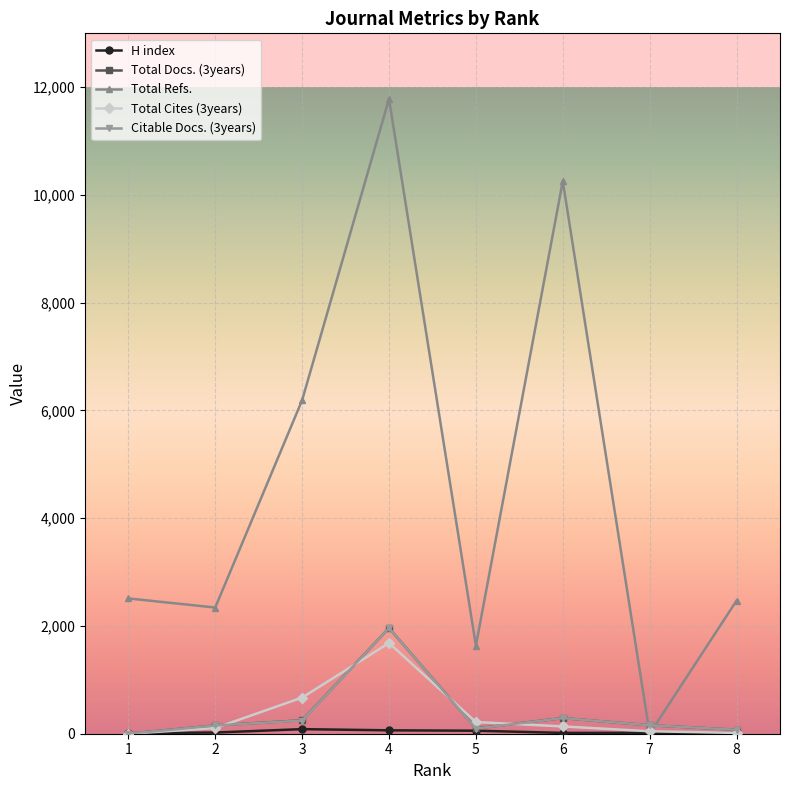

The Total Refs. series shows 2470 at 8. True or false?

True